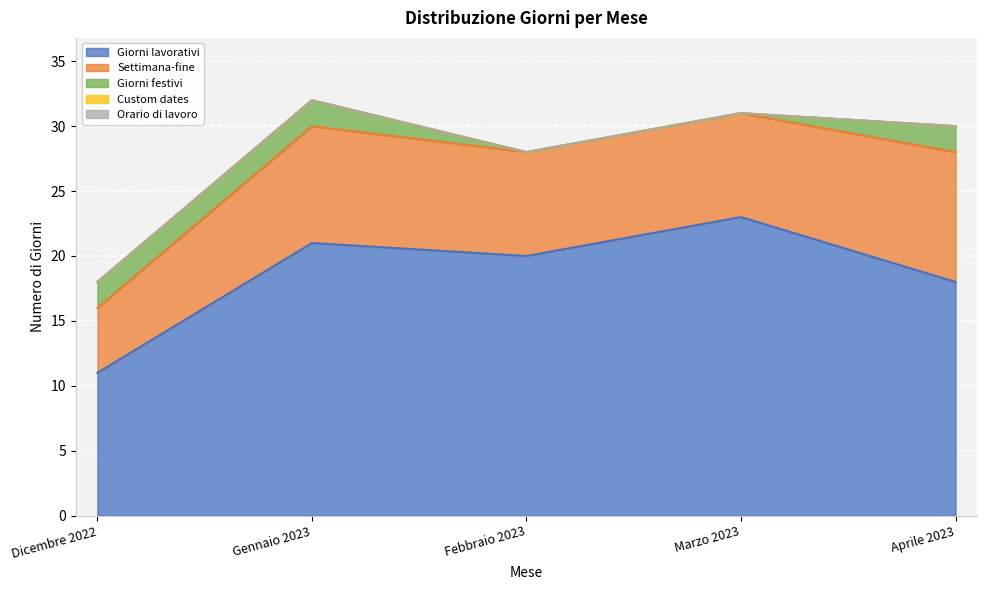

True or false: Giorni festivi and Orario di lavoro intersect in this chart.

False